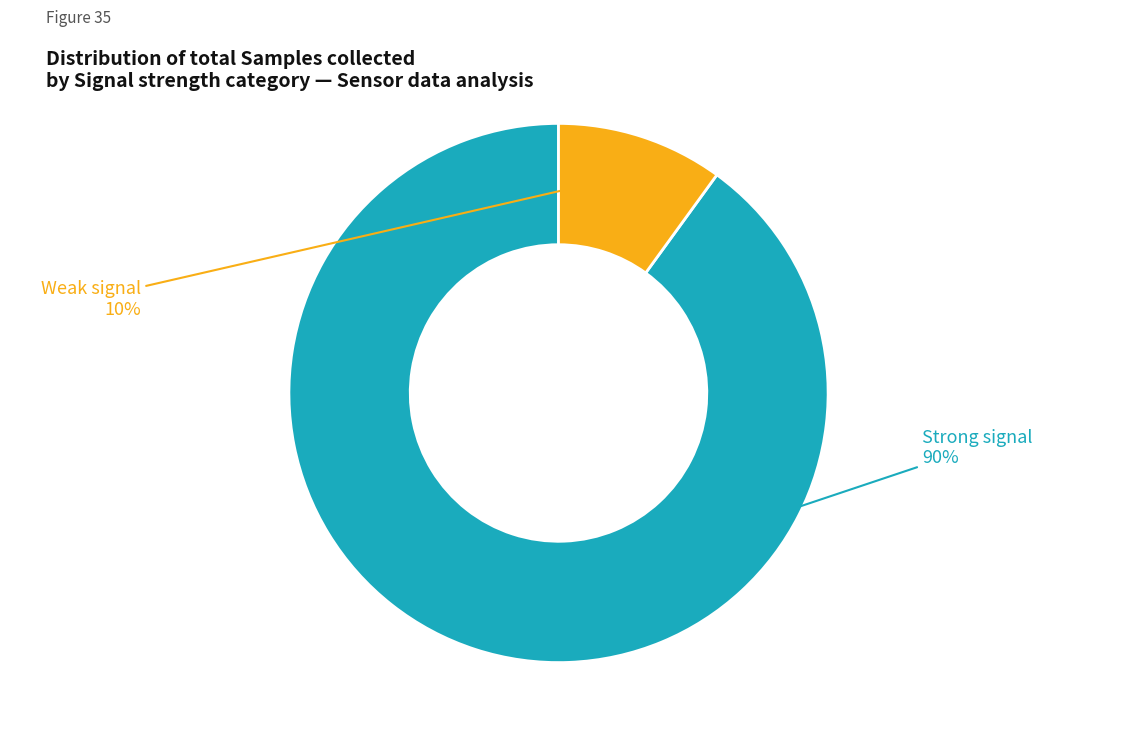

To the nearest percent, what is the average slice percentage?

50%